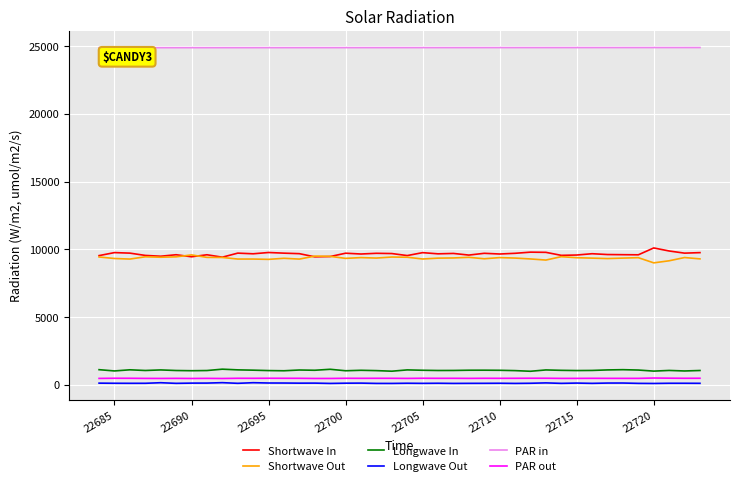

Which series has the largest total across all categories?

PAR in